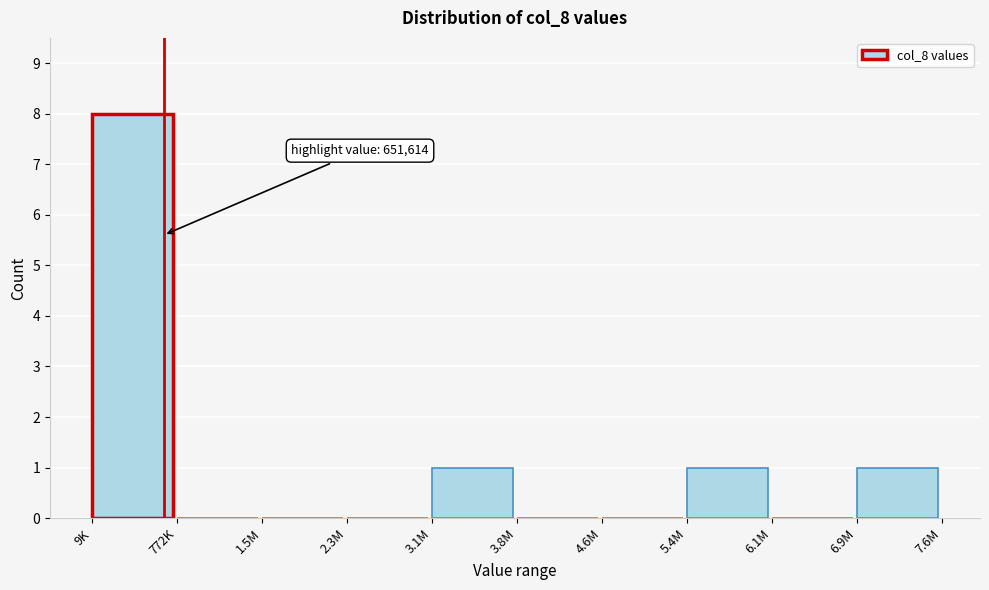

Reading left to right, extract all data points from this chart.

9K=8	772K=0	1.5M=0	2.3M=0	3.1M=1	3.8M=0	4.6M=0	5.4M=1	6.1M=0	6.9M=1